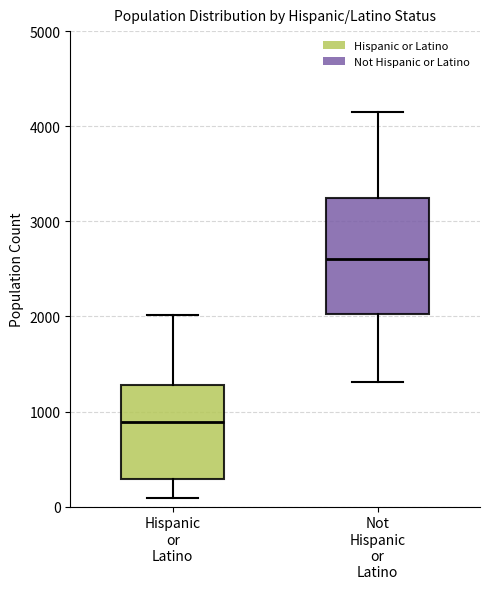

Where is the lower edge of the box for Hispanic or Latino on the y-axis? The values are not printed on the chart, so give them approximately, as read against the axis.

300